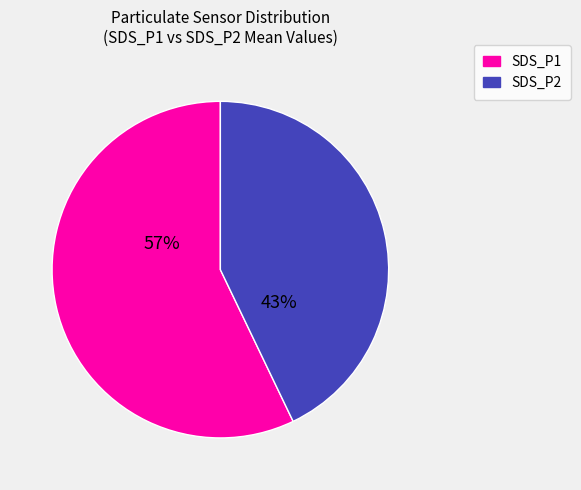

What is the ratio of the value at SDS_P2 to the value at SDS_P1?

0.8